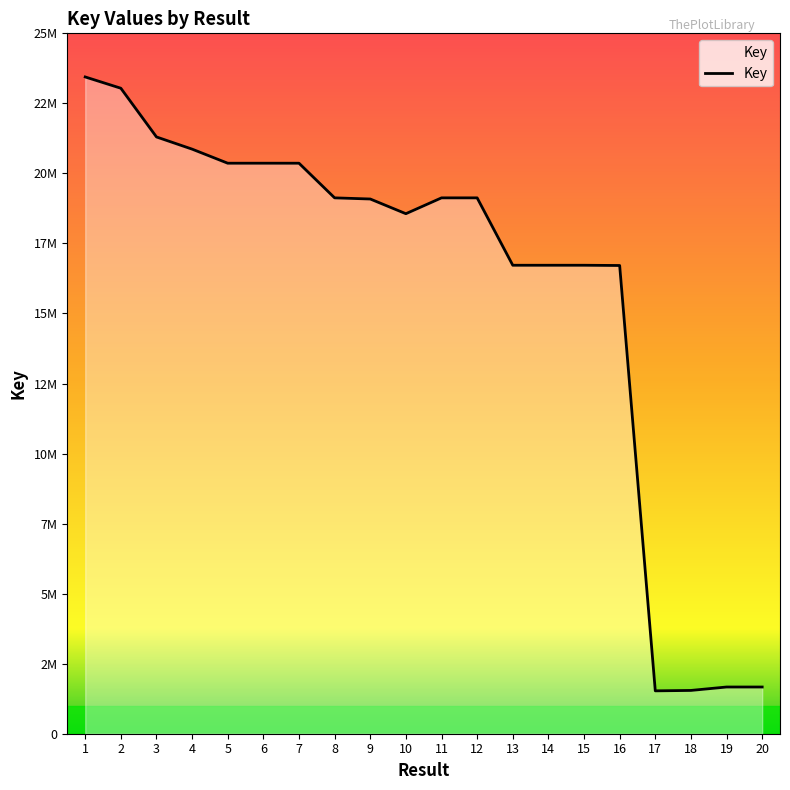

True or false: there are more than 1 points higher than both neighbors.

True